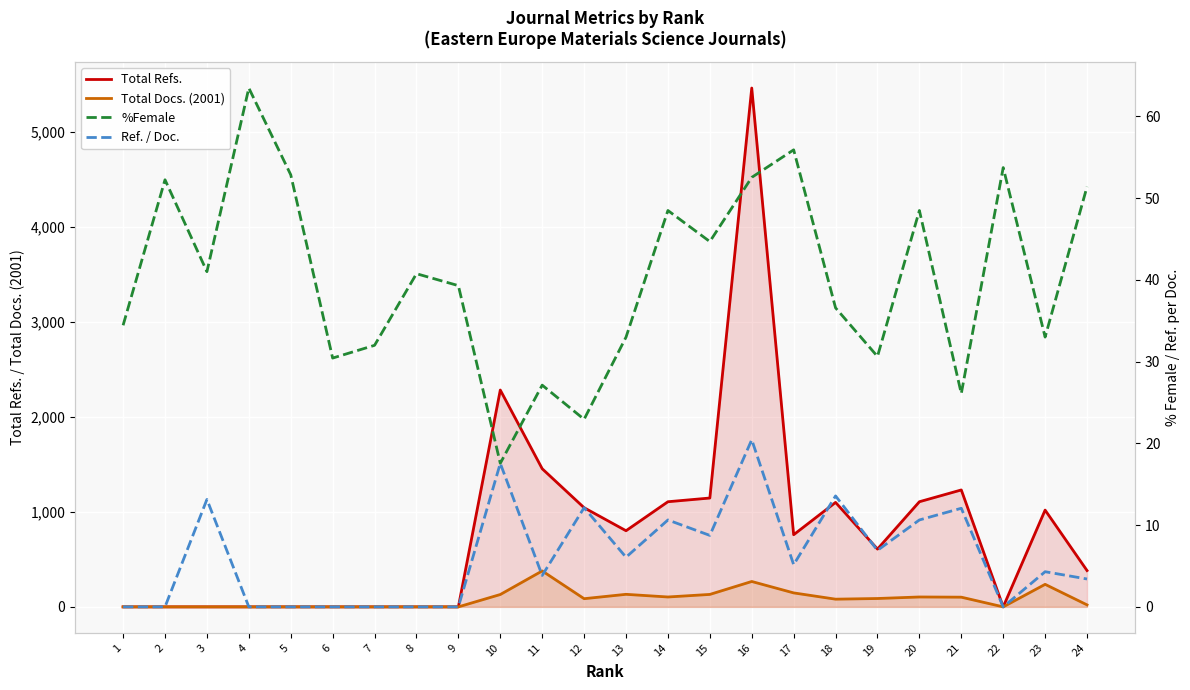

What is the value of the Total Refs. point at the 21st from the left?

1230.0